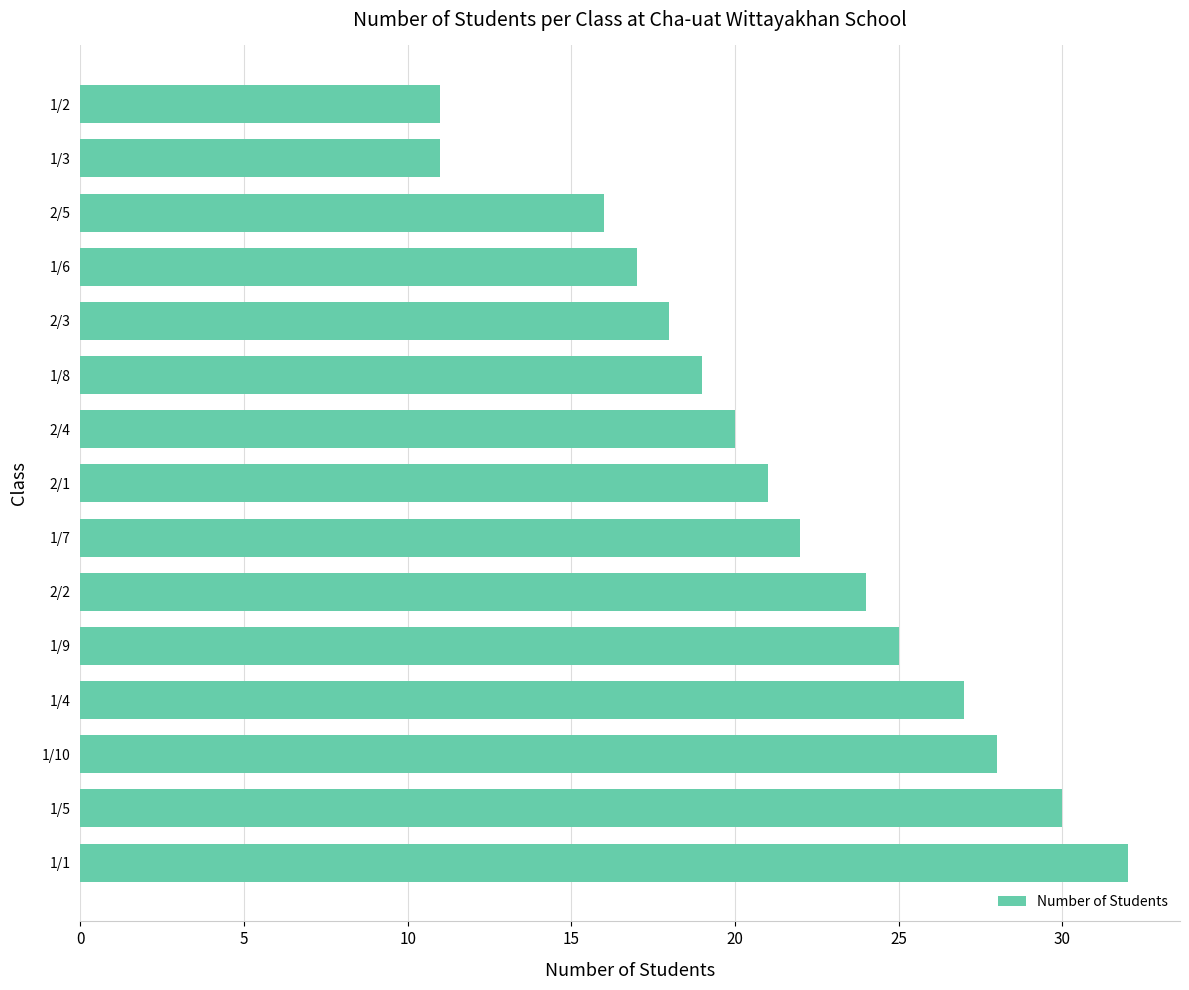

What is the maximum value shown in the chart?

32